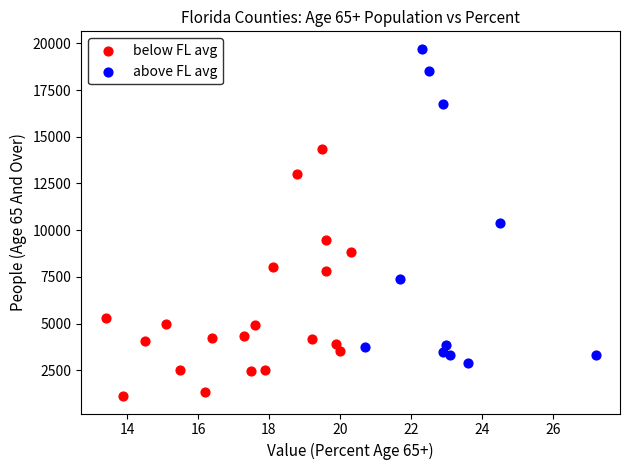

What are all the series names shown in the legend?

below FL avg, above FL avg